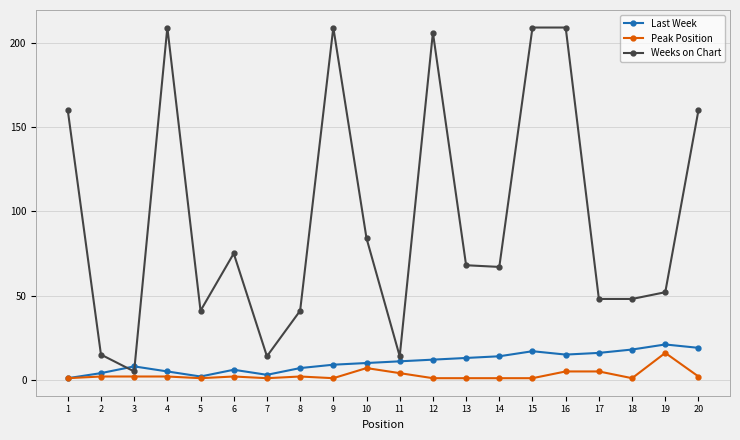

The value of Last Week at 14 is 14. True or false?

True